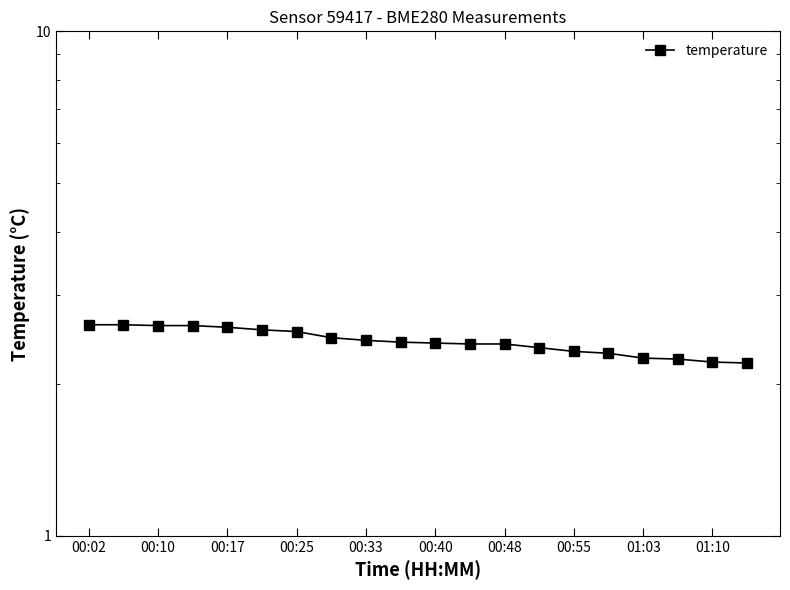

What is the maximum value shown in the chart?

2.6